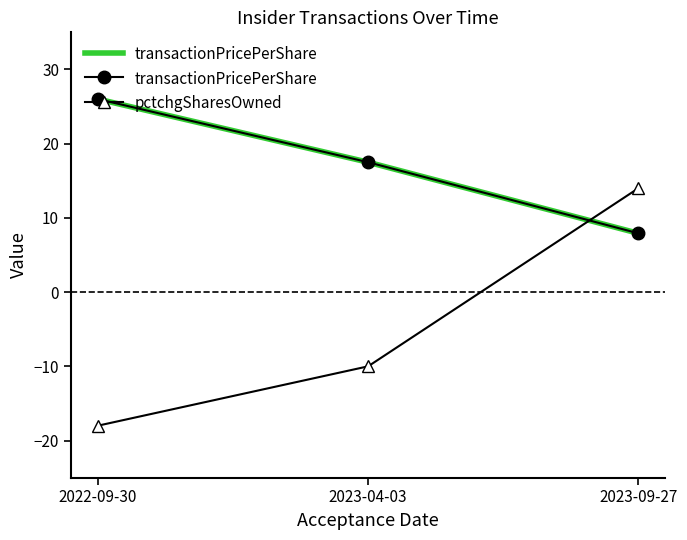

At which label does pctchgSharesOwned first exceed -10?

2023-09-27